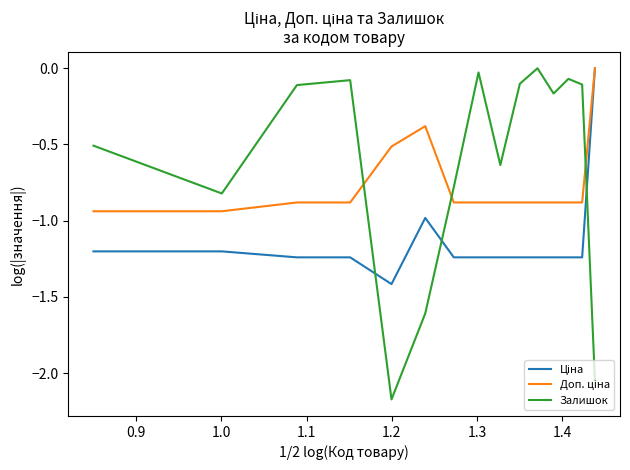

Which series has the largest total across all categories?

Залишок